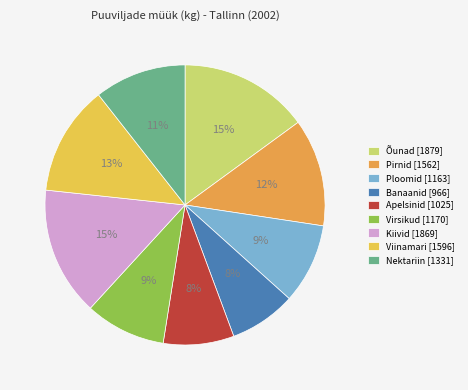

Approximately how many times larger is the value at Virsikud compared to Ploomid?

1.0